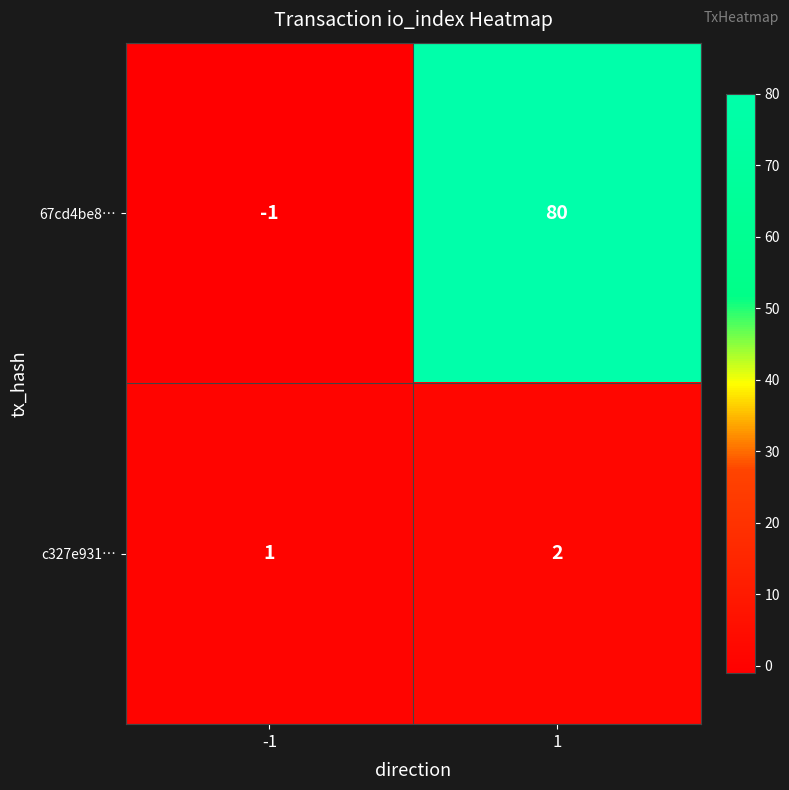

Count the number of data series in this chart.

2